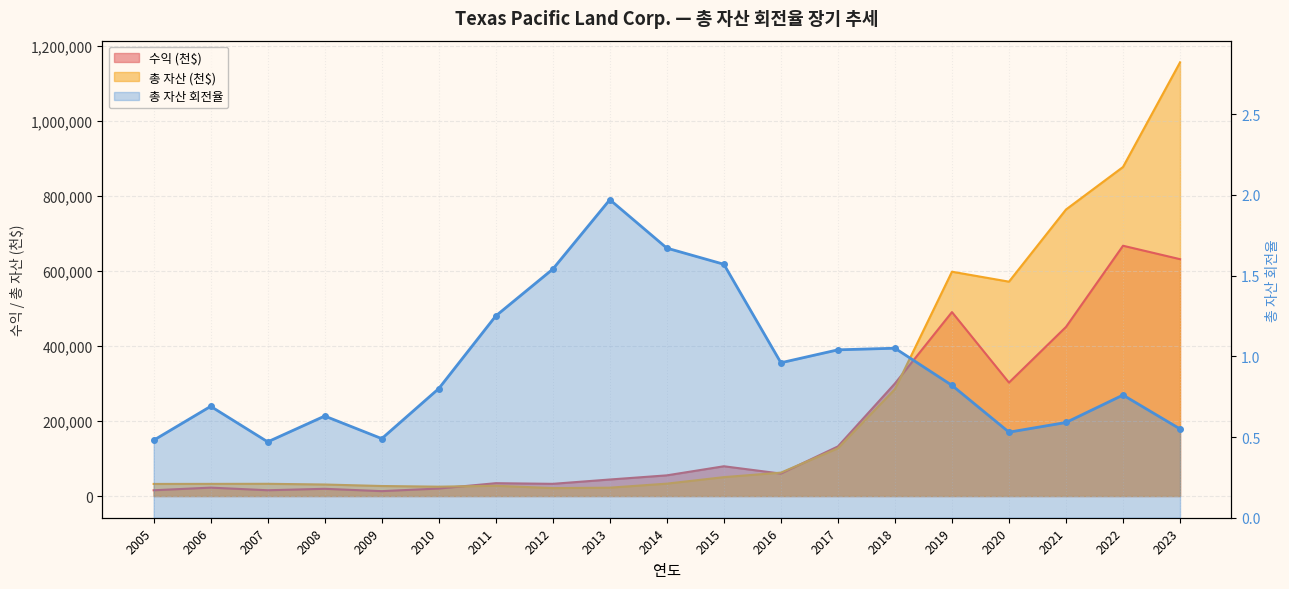

What is the sum of the 수익 (천$) values at 2020 and 2012?

335141.0